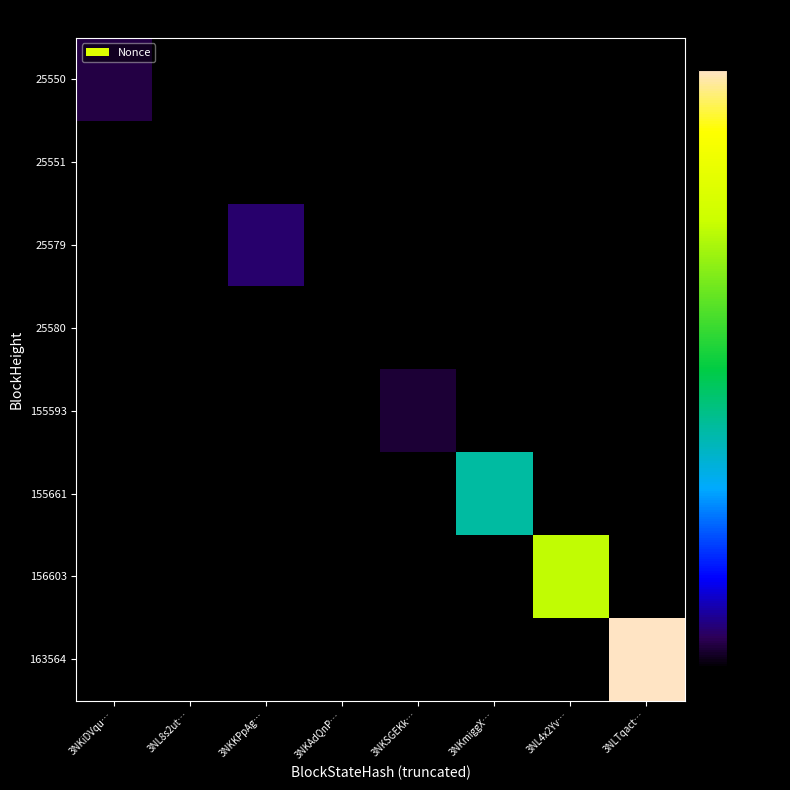

At which category is the sum across all series the highest?

3NLTqact…